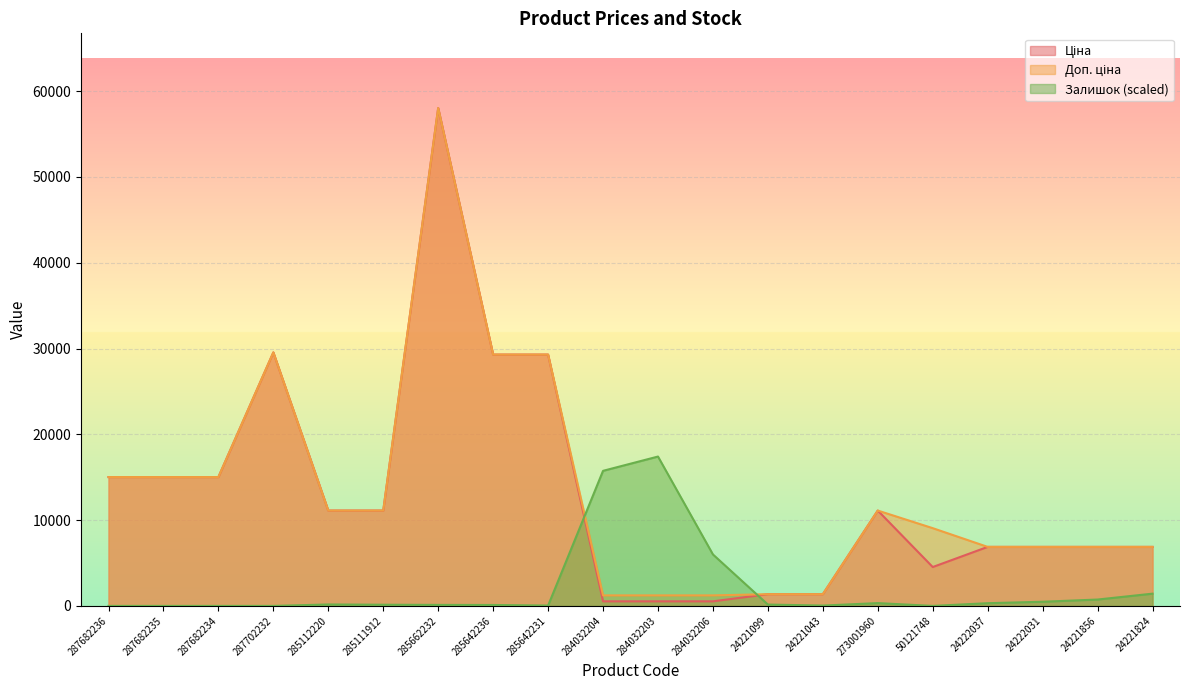

Rank the categories by Залишок value from lowest to highest.

287682236, 287682235, 287682234, 287702232, 50121748, 285642231, 24221043, 285642236, 285662232, 285111912, 24221099, 285112220, 24222037, 273001960, 24222031, 24221856, 24221824, 284032206, 284032204, 284032203